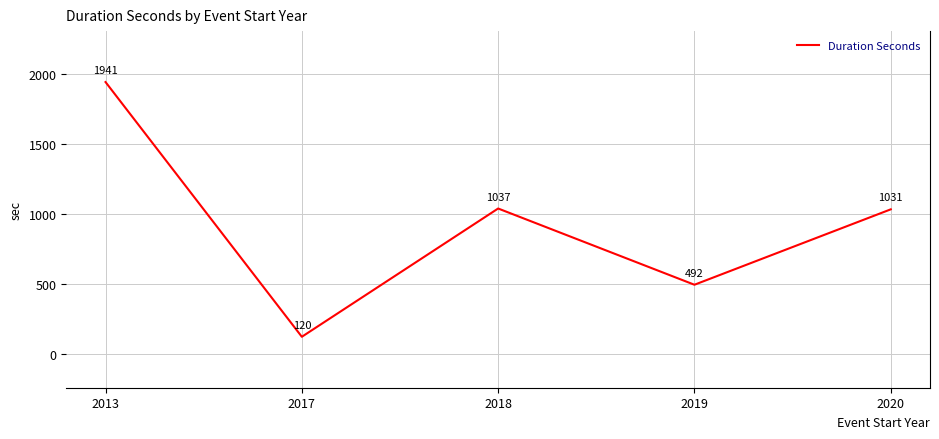

What is the maximum value shown in the chart?

1941